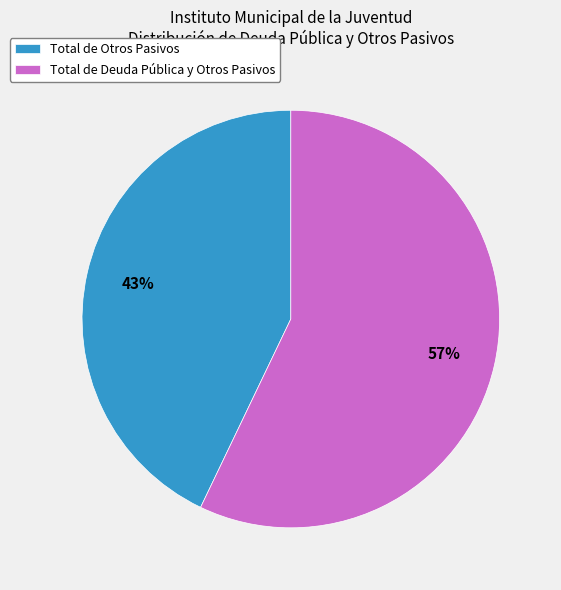

What is the largest slice in the pie chart?

Total de Deuda Pública y Otros Pasivos